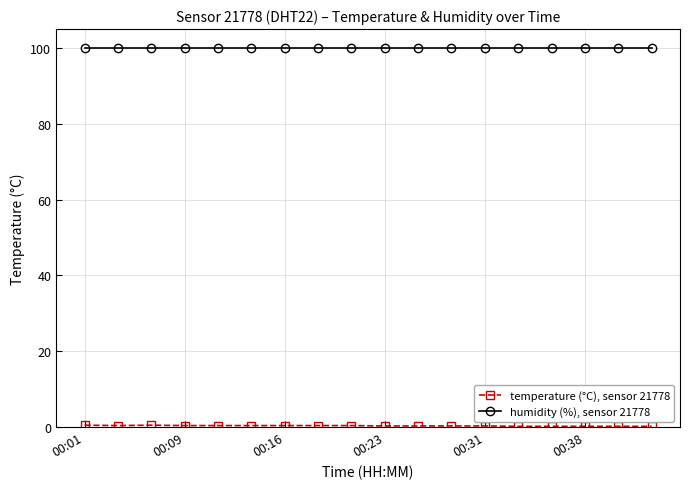

Which series has the largest total across all categories?

humidity (%), sensor 21778